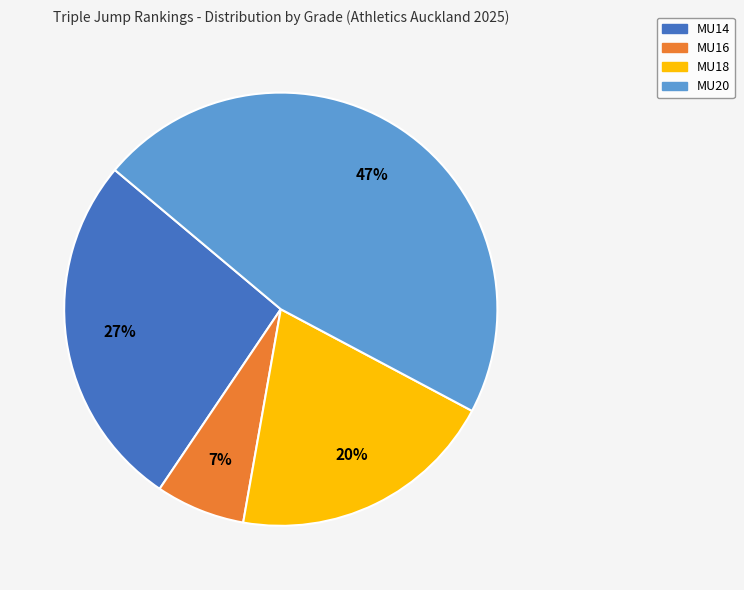

Does any single category account for the majority?

No